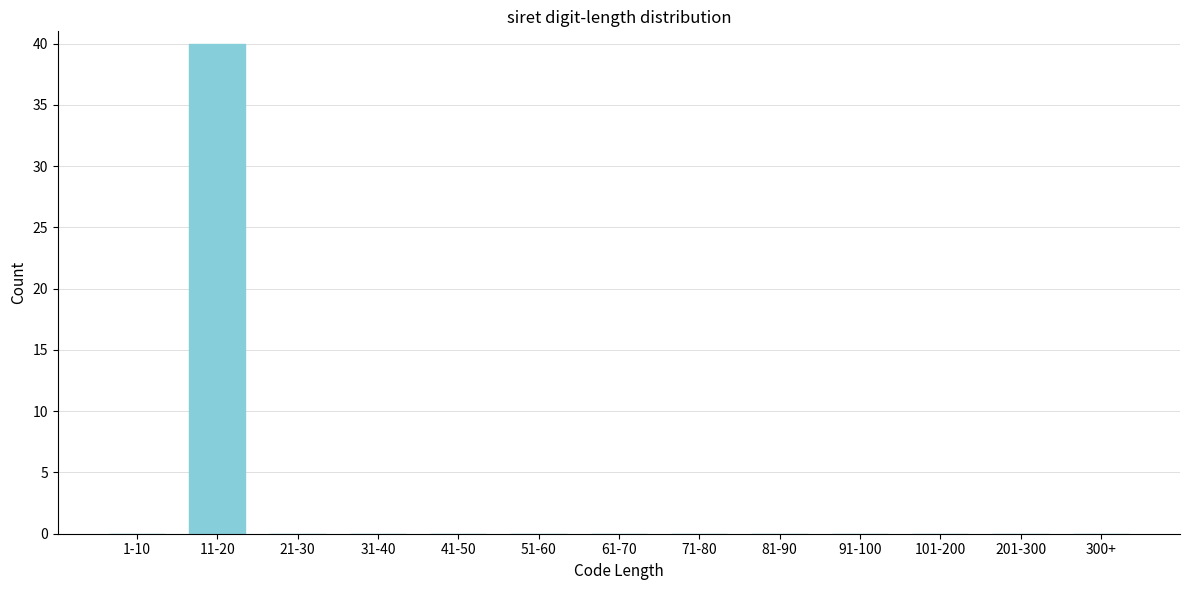

Reading left to right, extract all data points from this chart.

1-10=0	11-20=40	21-30=0	31-40=0	41-50=0	51-60=0	61-70=0	71-80=0	81-90=0	91-100=0	101-200=0	201-300=0	300+=0